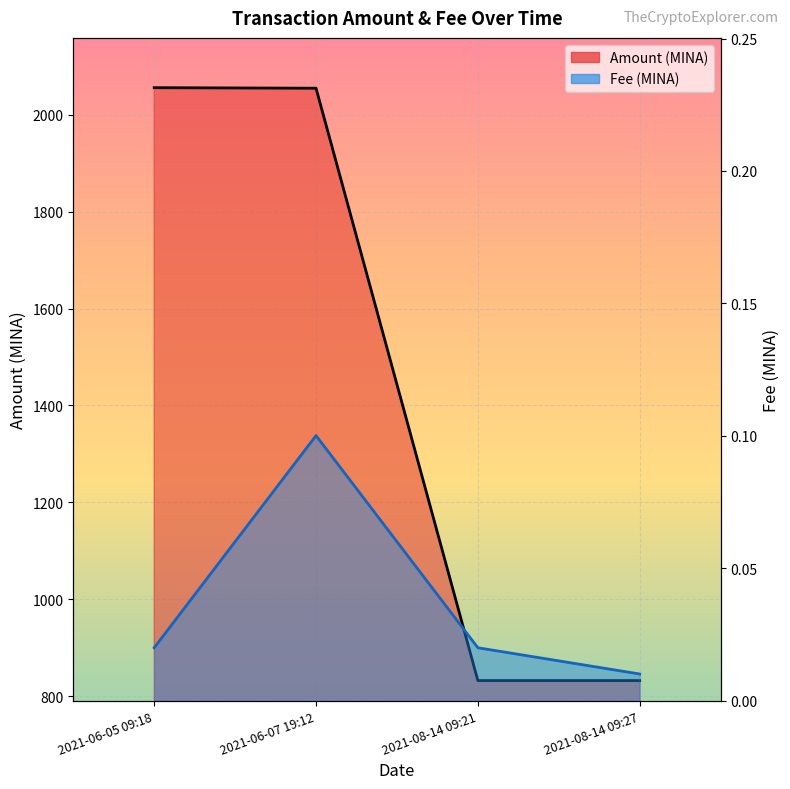

What is the label of the 4th point from the right?

2021-06-05 09:18